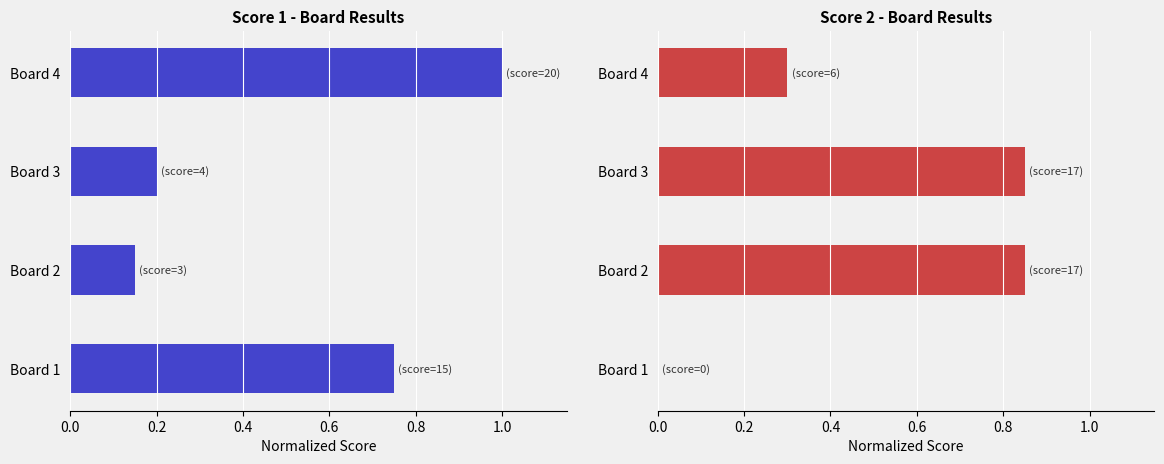

What is the difference between the maximum and minimum values in the Score 2 series?

0.8